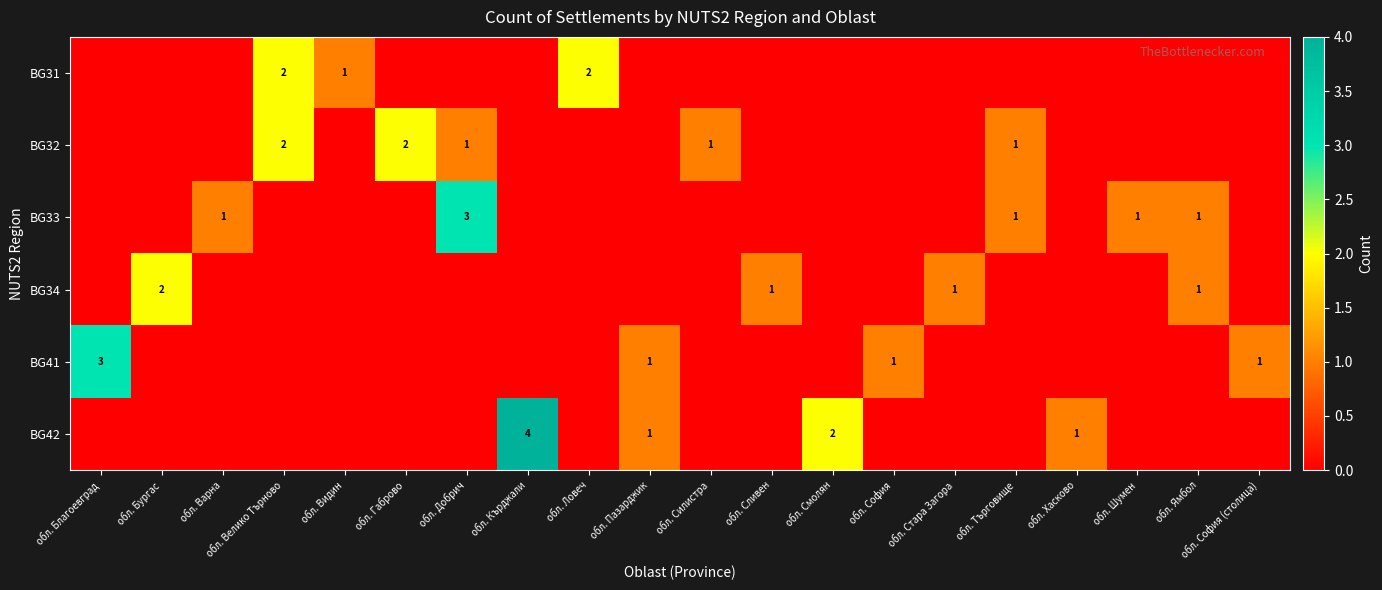

True or false: BG34 has a value of 0 at обл. Сливен.

False